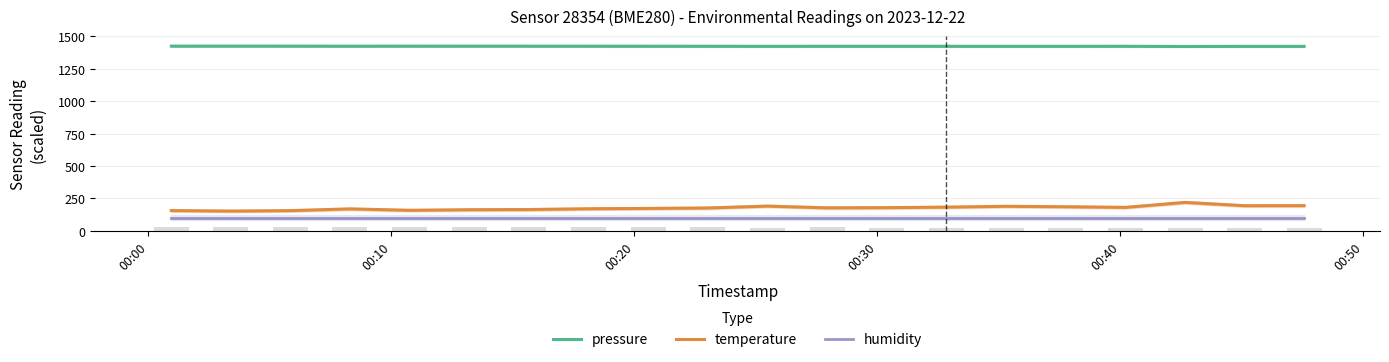

How many data points in pressure are above 1424?

14